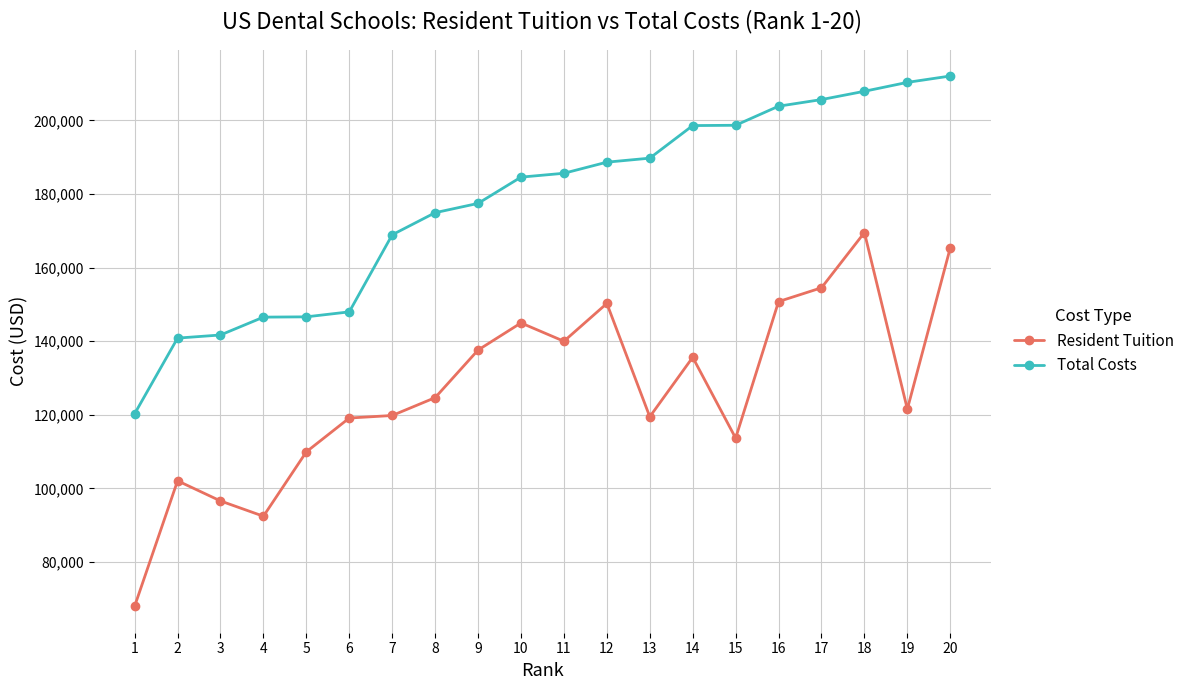

Is it true that Total Costs equals 146544 at 4?

True